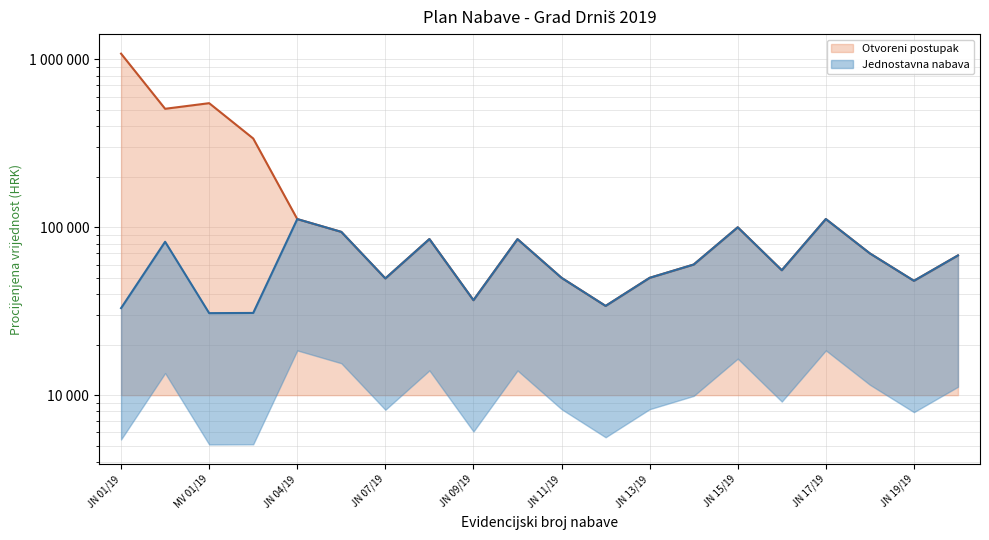

True or false: Otvoreni postupak and Jednostavna nabava cross at least once.

False